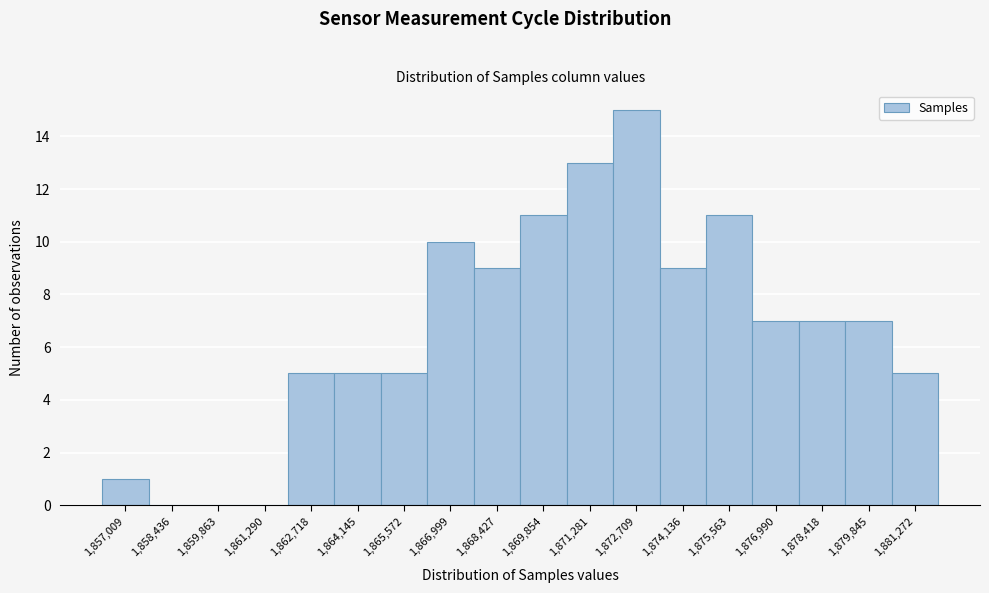

Reading left to right, what are all the values shown in this chart?

1,857,009=1	1,858,436=0	1,859,863=0	1,861,290=0	1,862,718=5	1,864,145=5	1,865,572=5	1,866,999=10	1,868,427=9	1,869,854=11	1,871,281=13	1,872,709=15	1,874,136=9	1,875,563=11	1,876,990=7	1,878,418=7	1,879,845=7	1,881,272=5